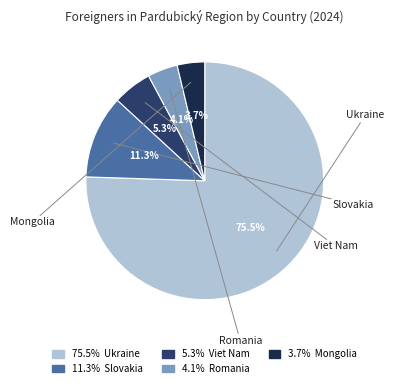

Does any single category account for the majority?

Yes